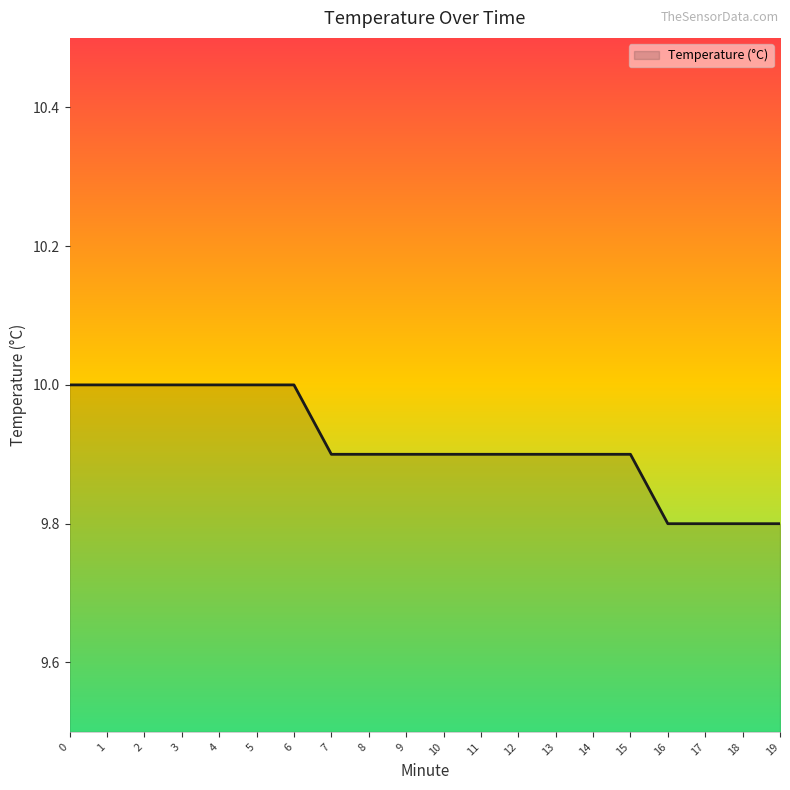

Count the values in the range 9 to 10.

20